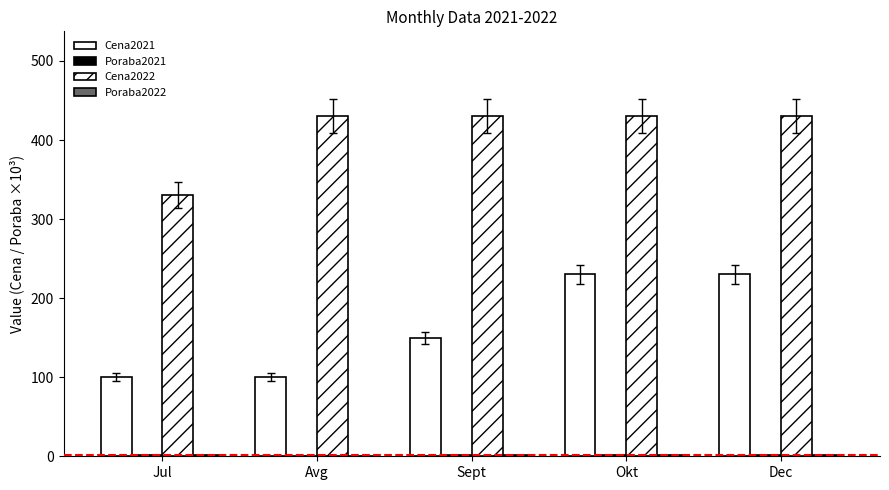

Count the number of data series in this chart.

4